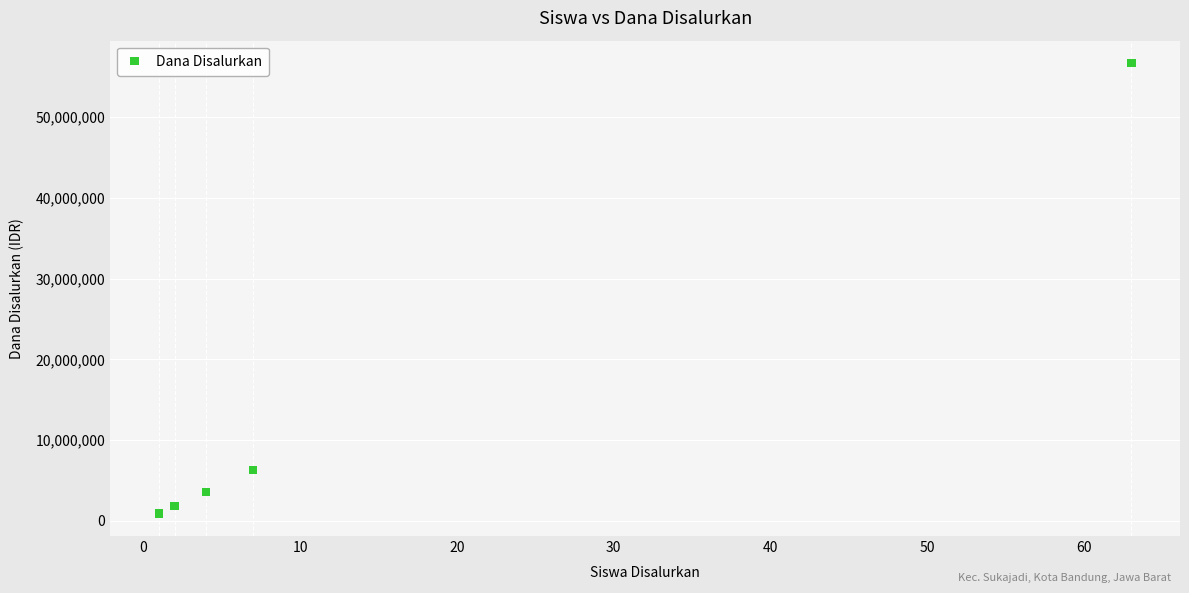

What Y value in the scatter plot is closest to 28800000?

6300000